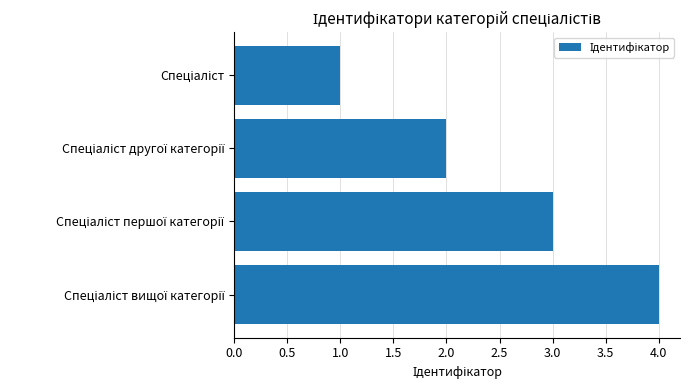

How many bars are there in total?

4